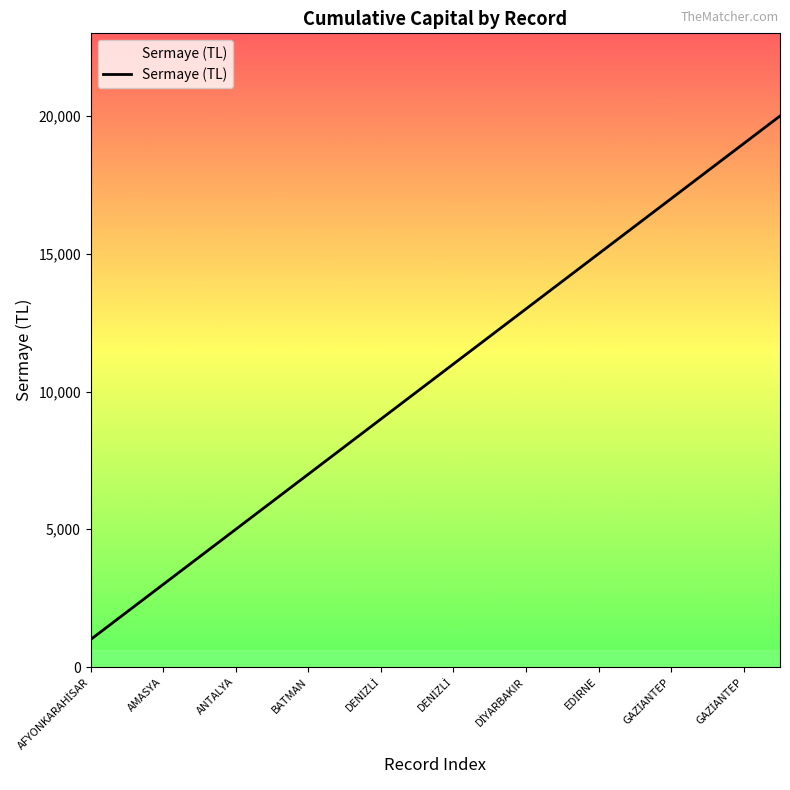

What is the difference between the maximum and second lowest values?

18000